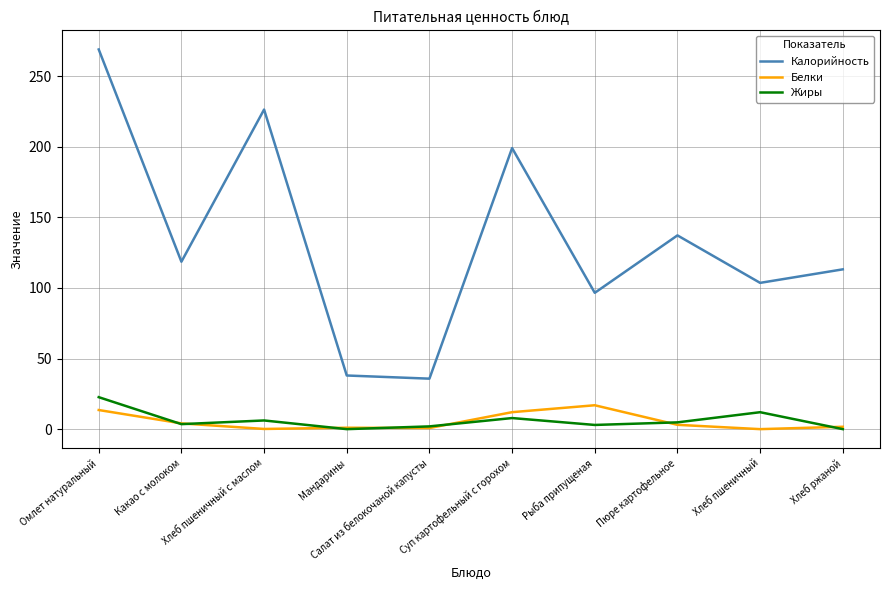

What is the difference between the Калорийность values at Рыба припущеная and Салат из белокочаной капусты?

60.8